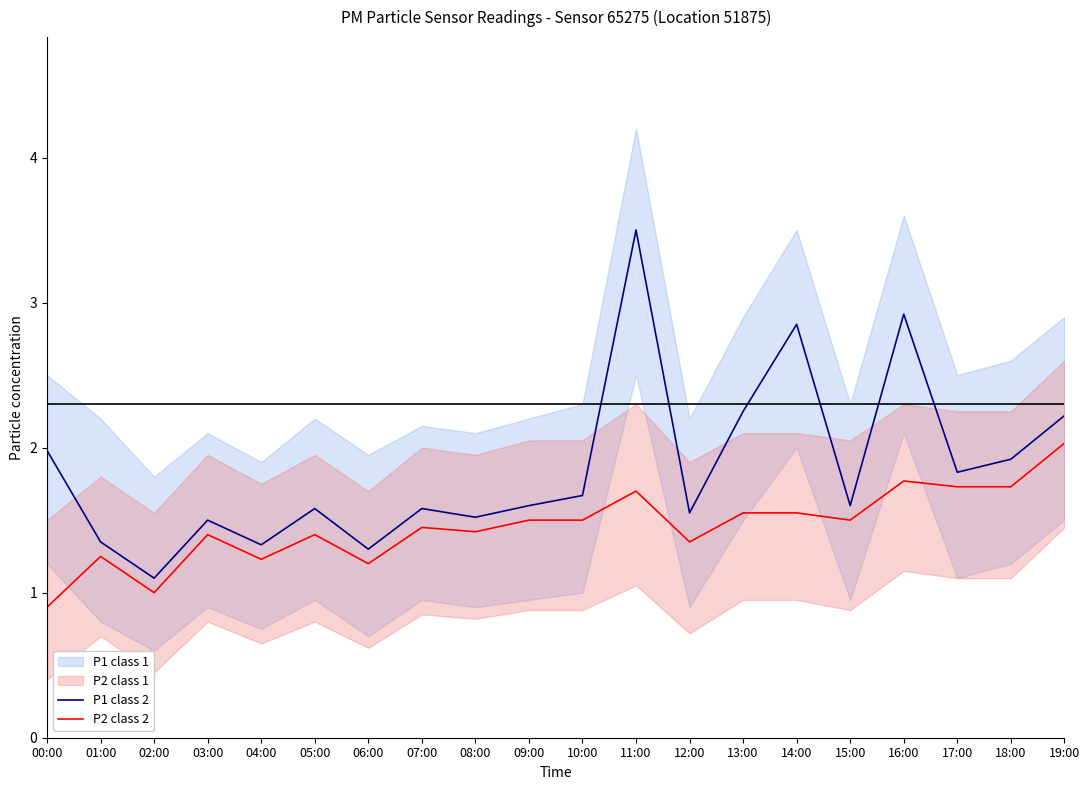

What is the minimum value for P2 class 2?

0.9